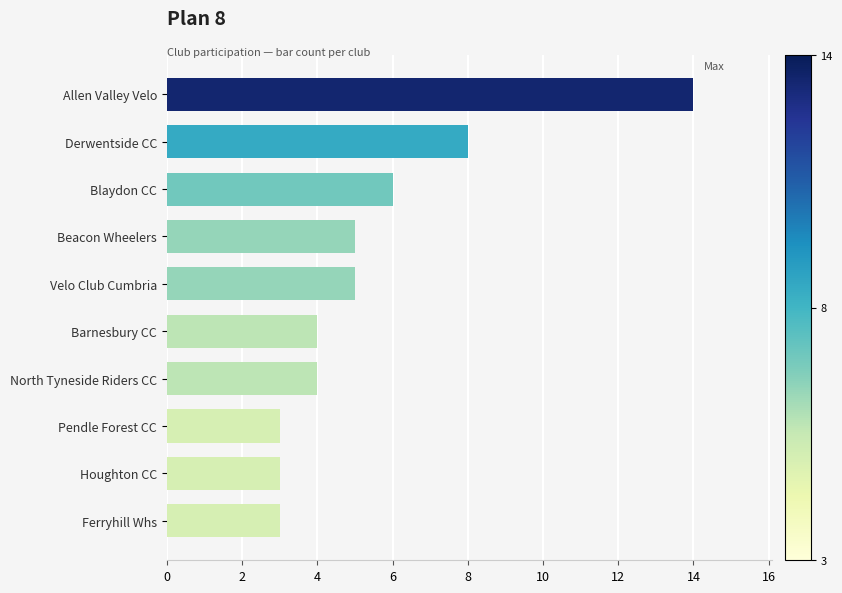

At which label is the value closest to 8?

Derwentside CC